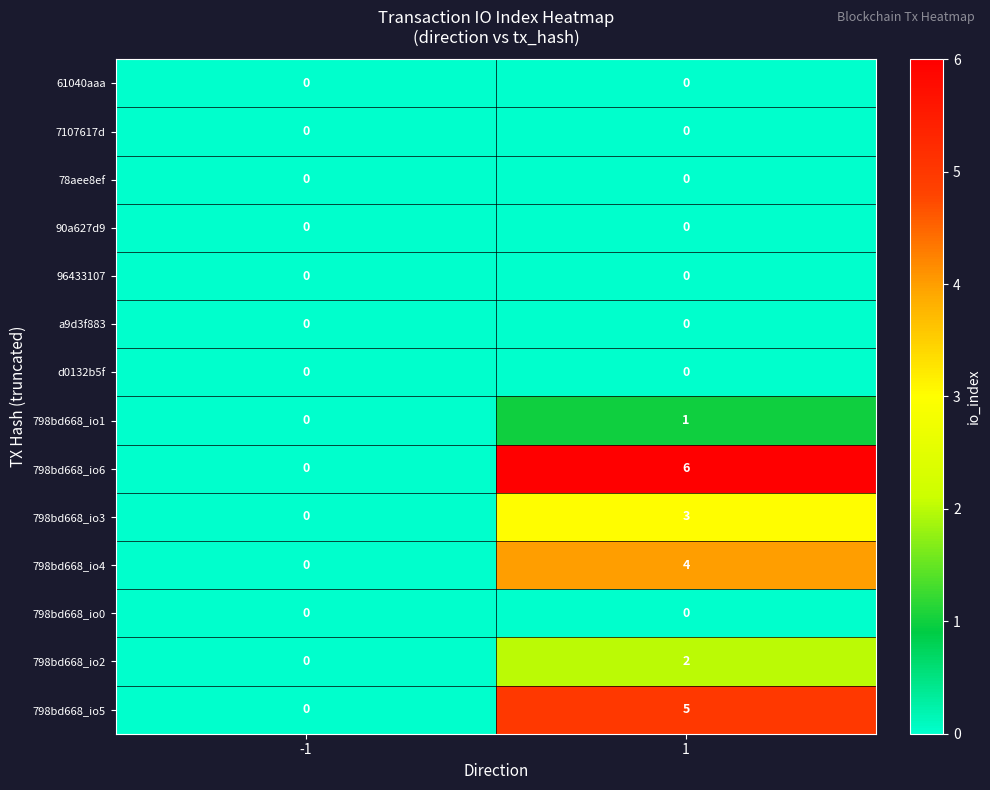

Which series has the widest spread of values?

798bd668_io6